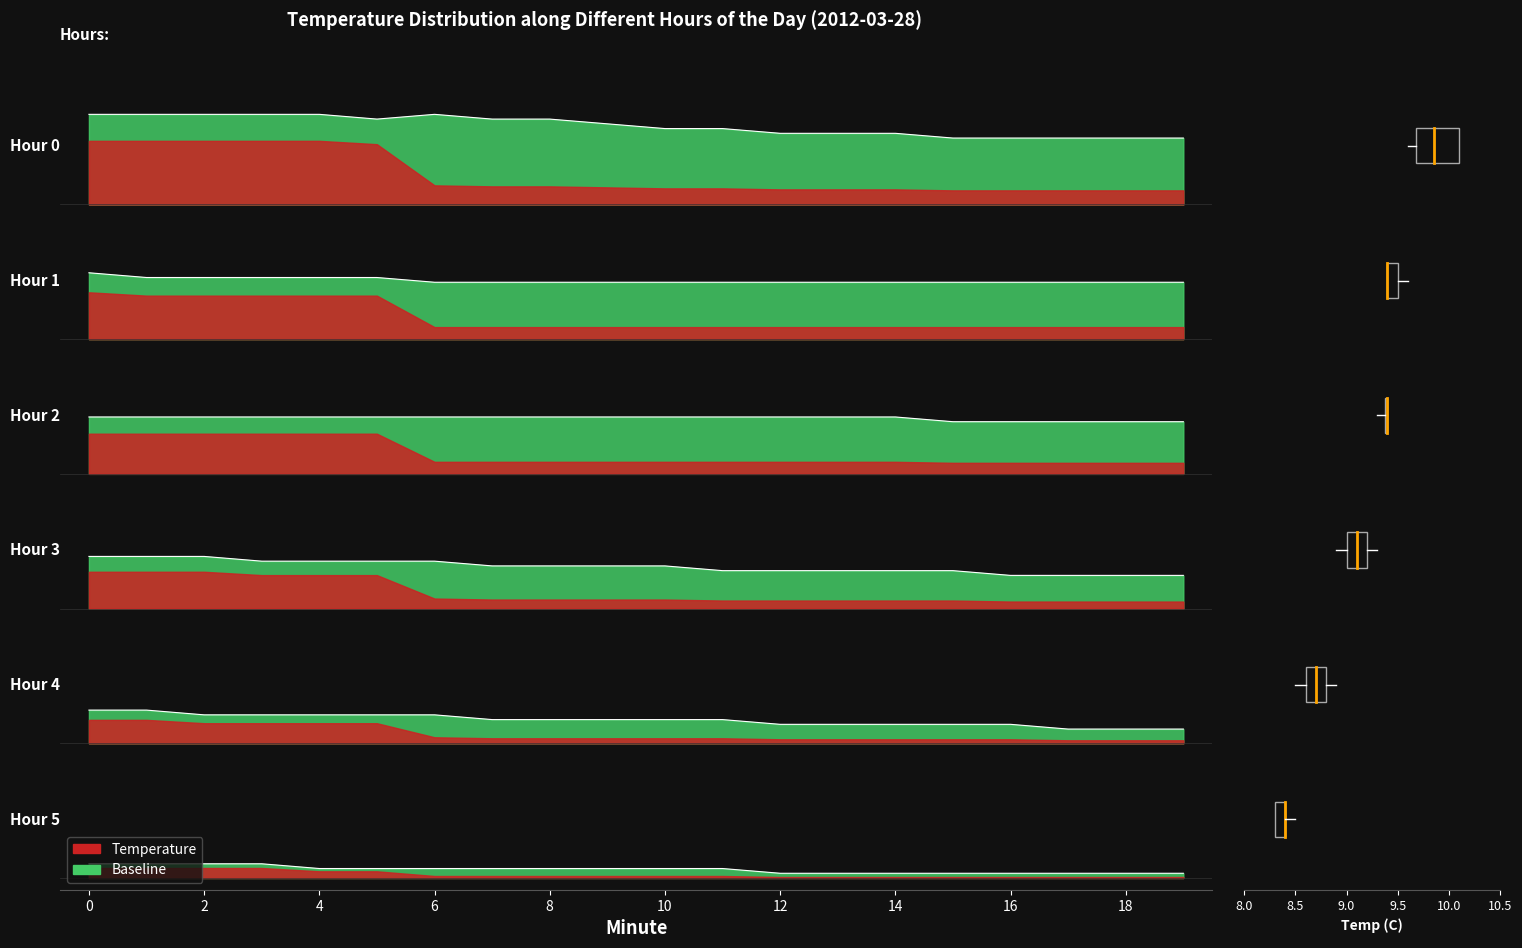

What is the change in value from 2 to 18?

-0.2